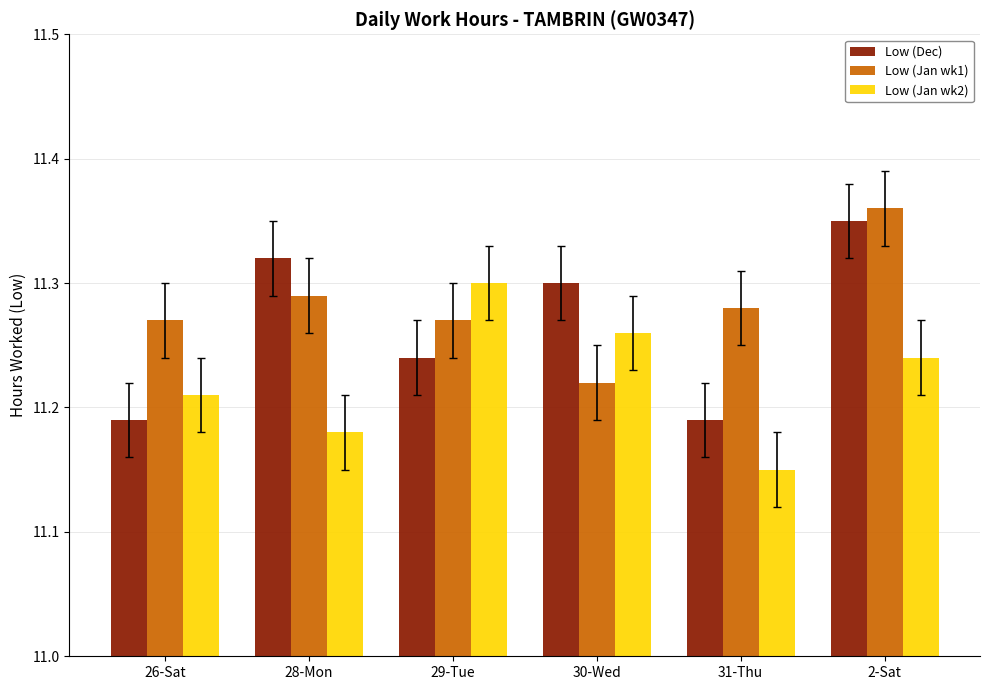

What is the difference between the maximum and minimum values in the Low (Jan wk1) series?

0.1